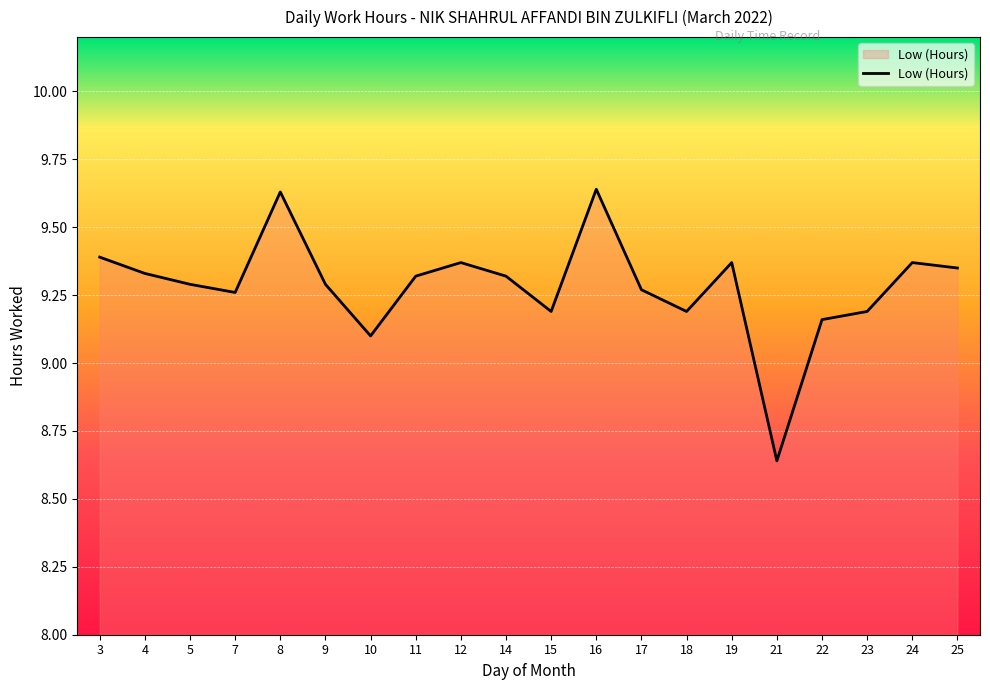

What is the difference between the maximum and minimum values?

1.0